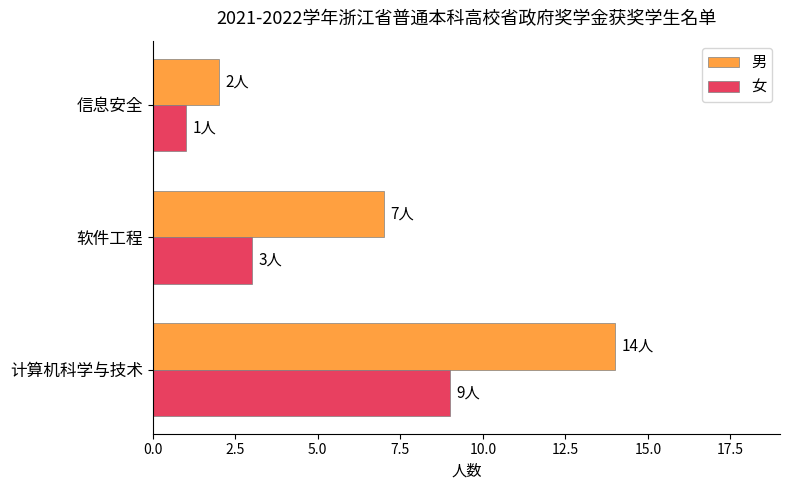

What is the difference between the highest and lowest values at 计算机科学与技术?

5